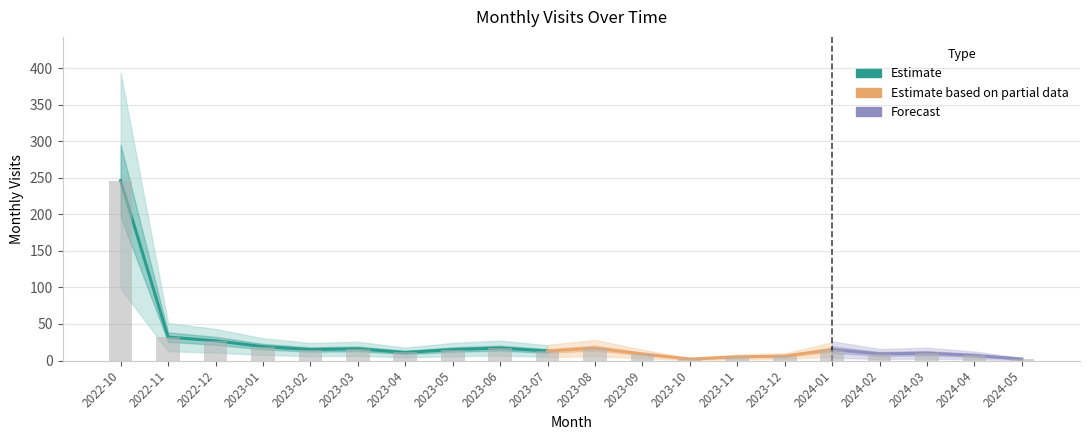

Which category has the lowest value across all series?

2023-10